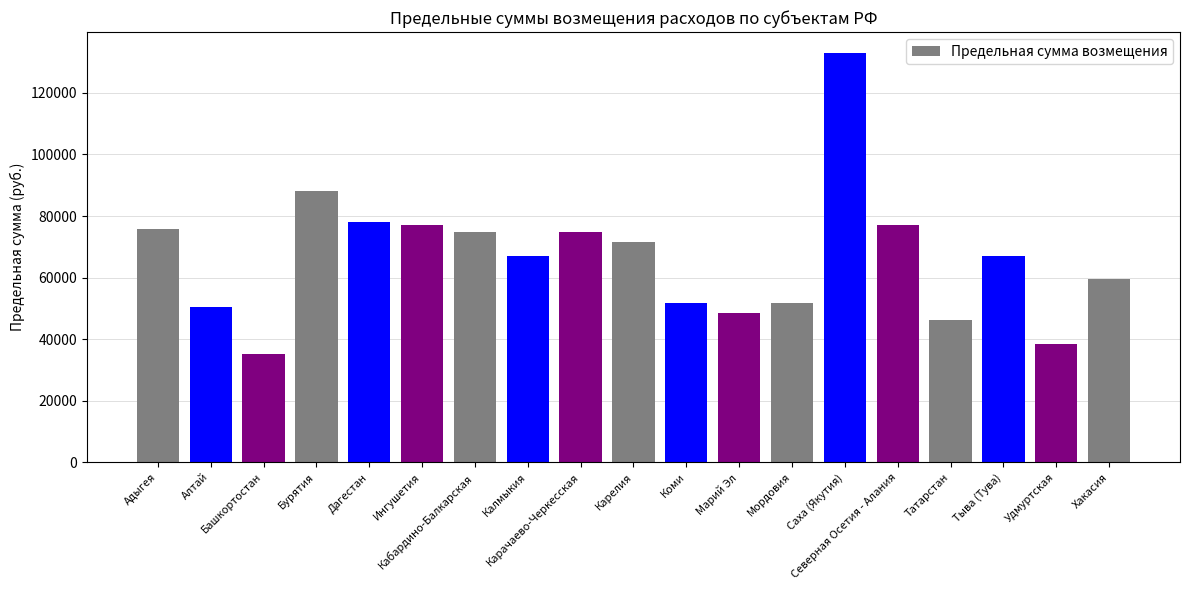

Count the number of data series in this chart.

1